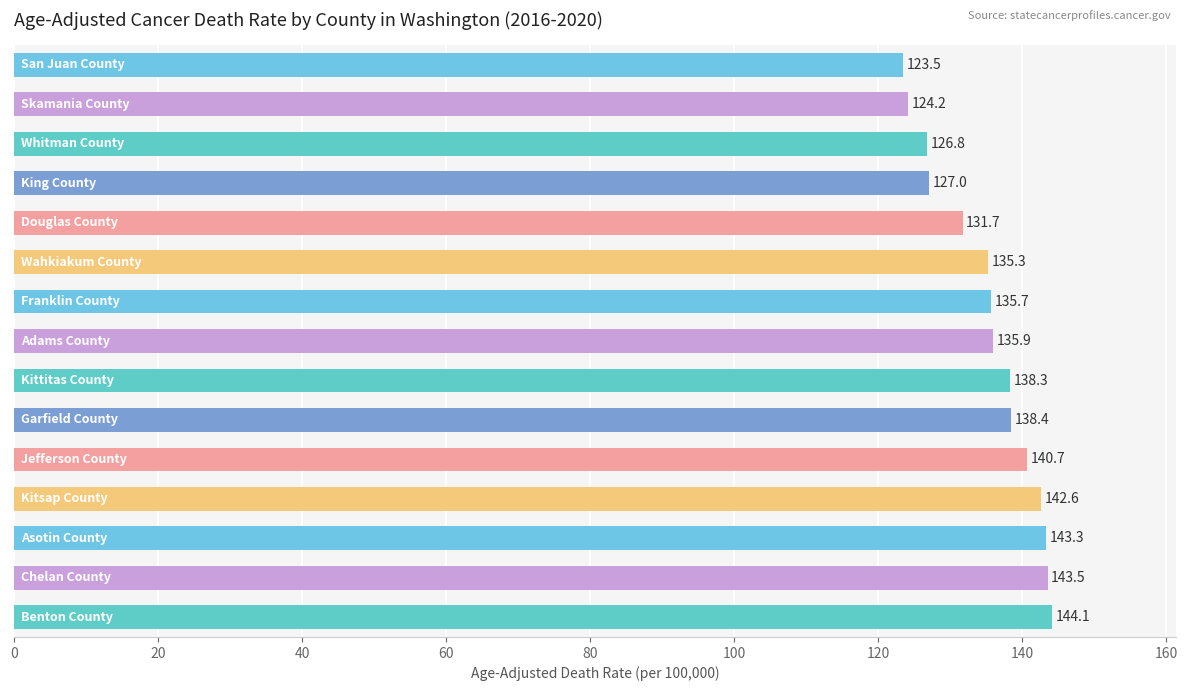

What is the value of the 10th bar from the top?

138.4